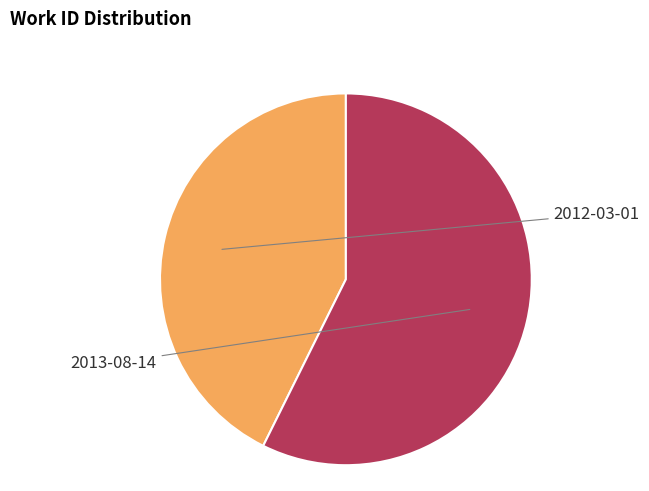

Is there a majority slice in this chart?

Yes